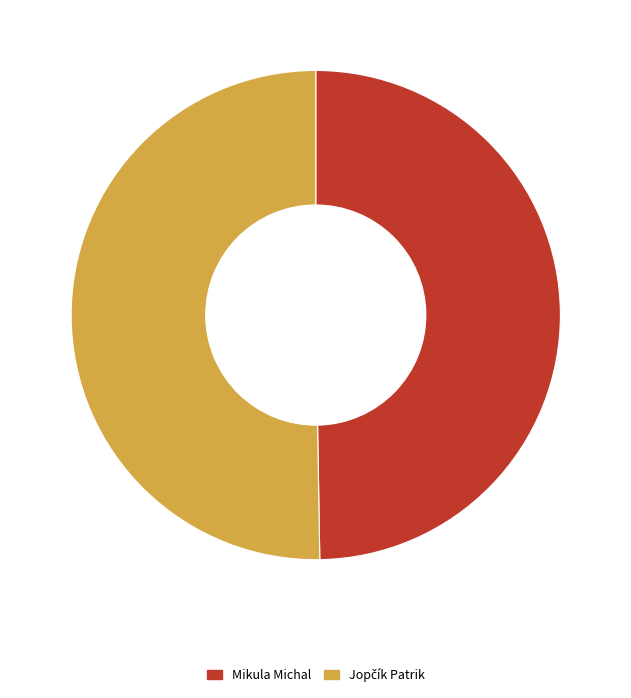

What is the smallest slice in the pie chart?

Mikula Michal